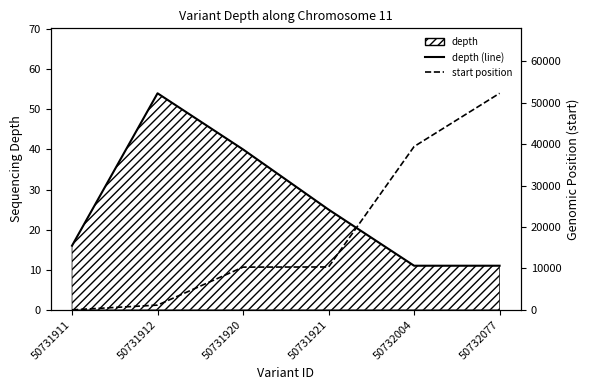

True or false: depth (line) has a value of 40 at 50731920.

True